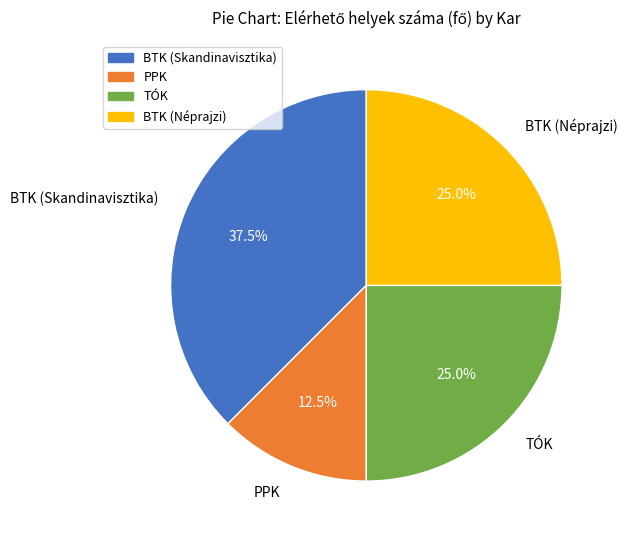

Approximately how many times larger is the value at TÓK compared to BTK (Néprajzi)?

1.0